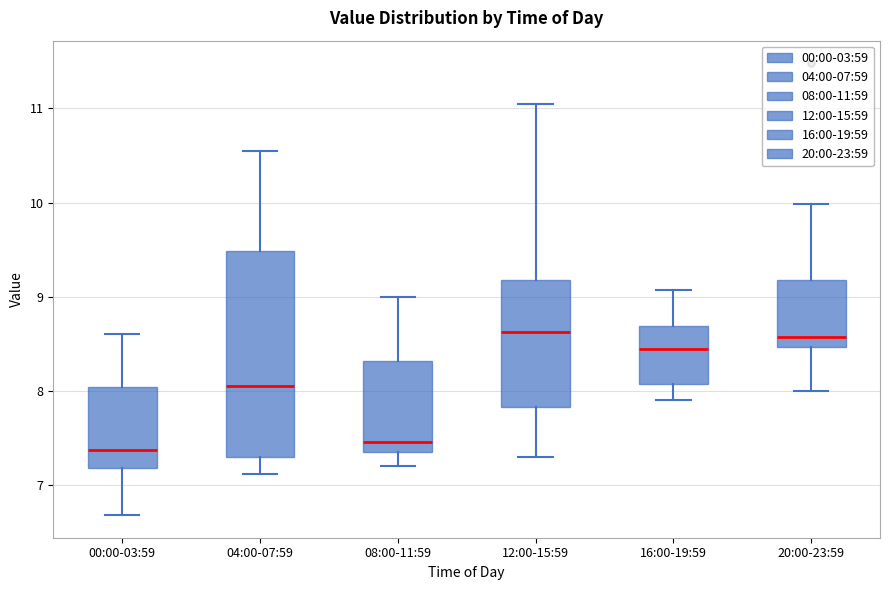

Reading left to right, transcribe this box plot: for each box, give where its median line is, the range the box spans, and where its two whiskers end, as read against the y-axis. The values are not printed on the chart, so give them approximately, as read against the axis.

00:00-03:59: median 7.4, box 7.2 to 8.0, whiskers 6.7 to 8.6
04:00-07:59: median 8.1, box 7.3 to 9.5, whiskers 7.1 to 10.6
08:00-11:59: median 7.5, box 7.4 to 8.3, whiskers 7.2 to 9.0
12:00-15:59: median 8.6, box 7.8 to 9.2, whiskers 7.3 to 11.1
16:00-19:59: median 8.4, box 8.1 to 8.7, whiskers 7.9 to 9.1
20:00-23:59: median 8.6, box 8.5 to 9.2, whiskers 8.0 to 10.0